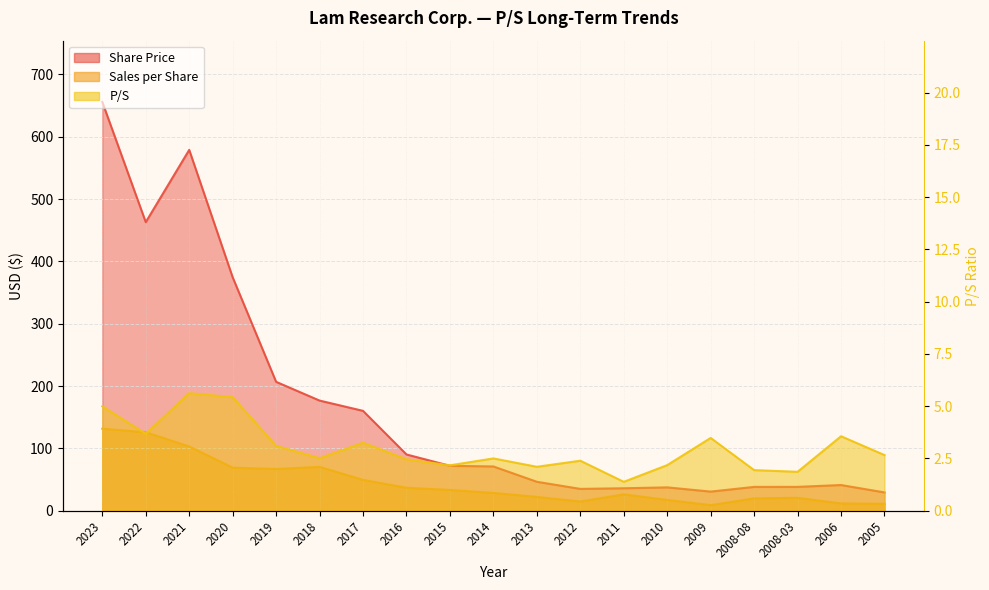

List the series in order of their peak value, highest first.

Share Price, Sales per Share, P/S